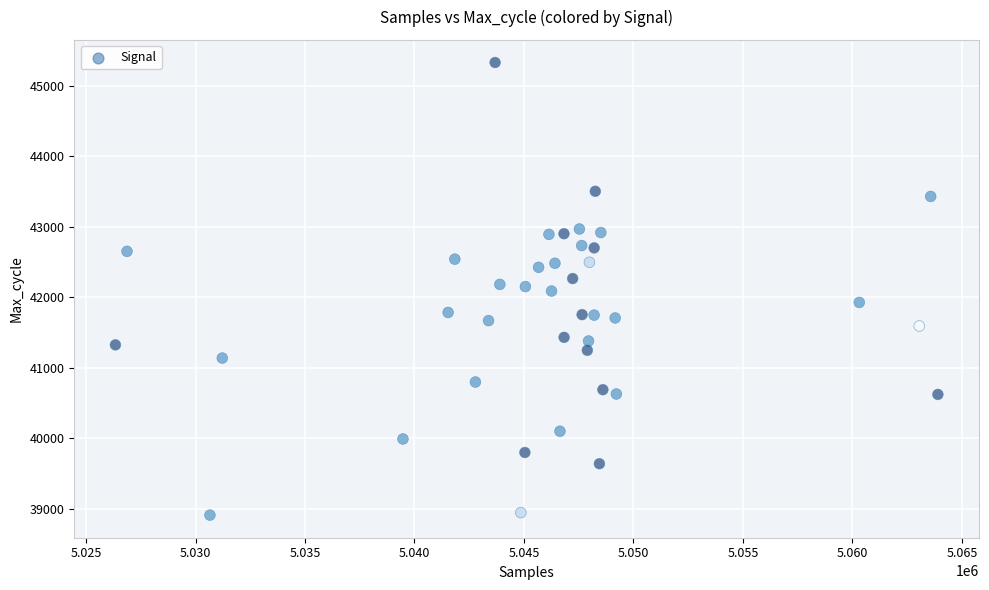

What is the range of Y values (max minus min)?

6421